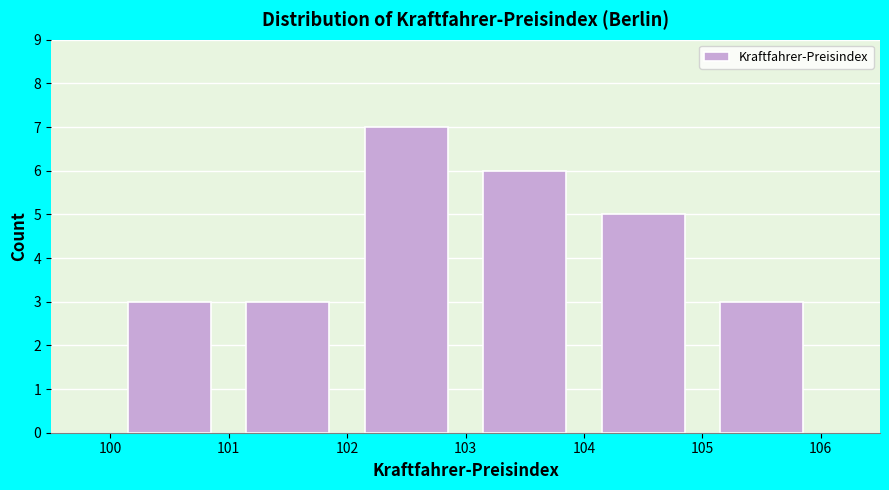

Which range on the x-axis has the tallest bar?

102 to 103